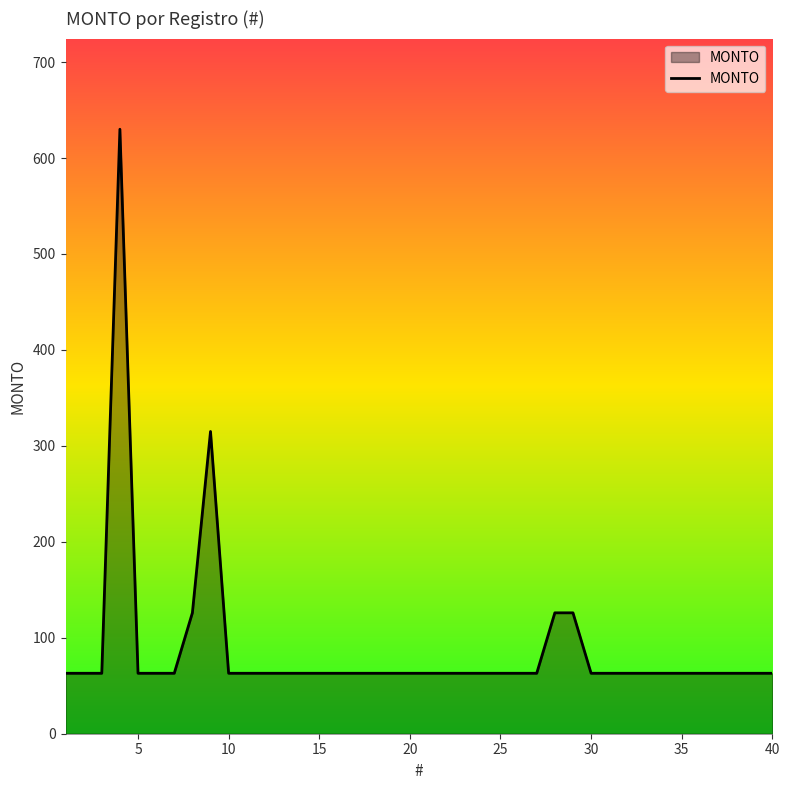

What is the minimum value shown in the chart?

63